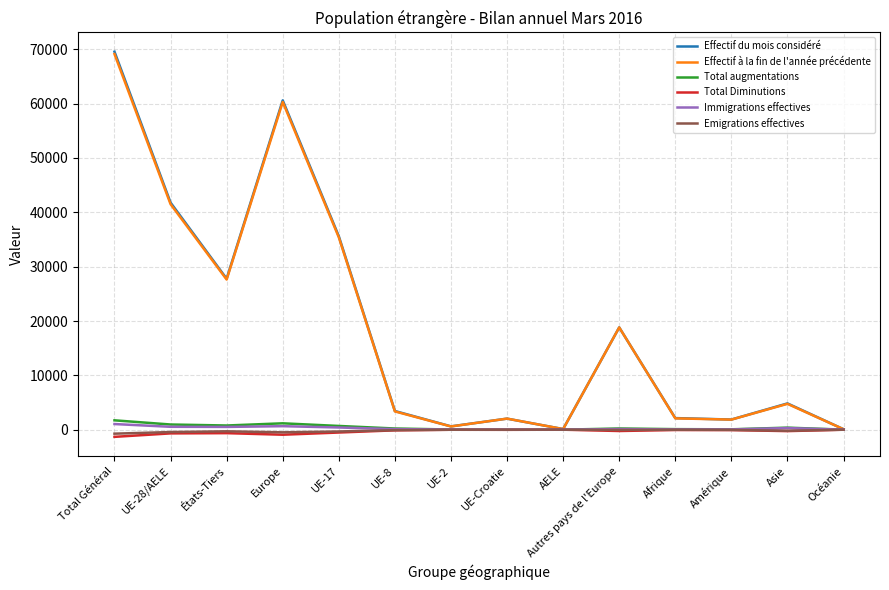

Which series changed the most between UE-17 and Amérique?

Effectif du mois considéré